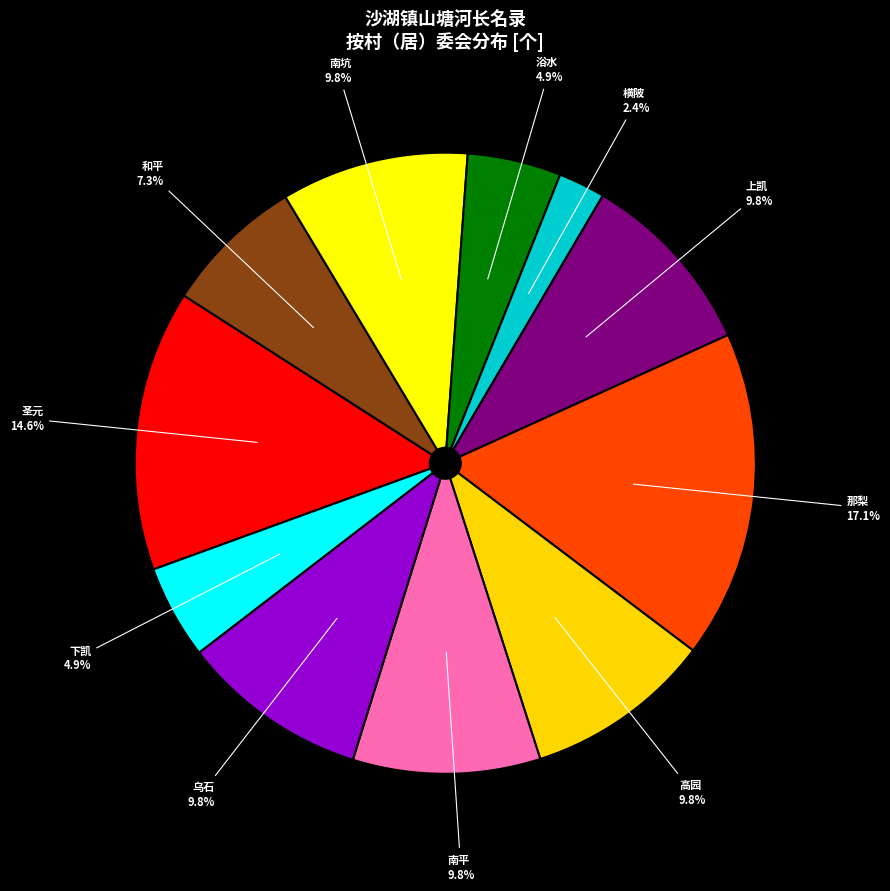

Which slice is the smallest?

横陂